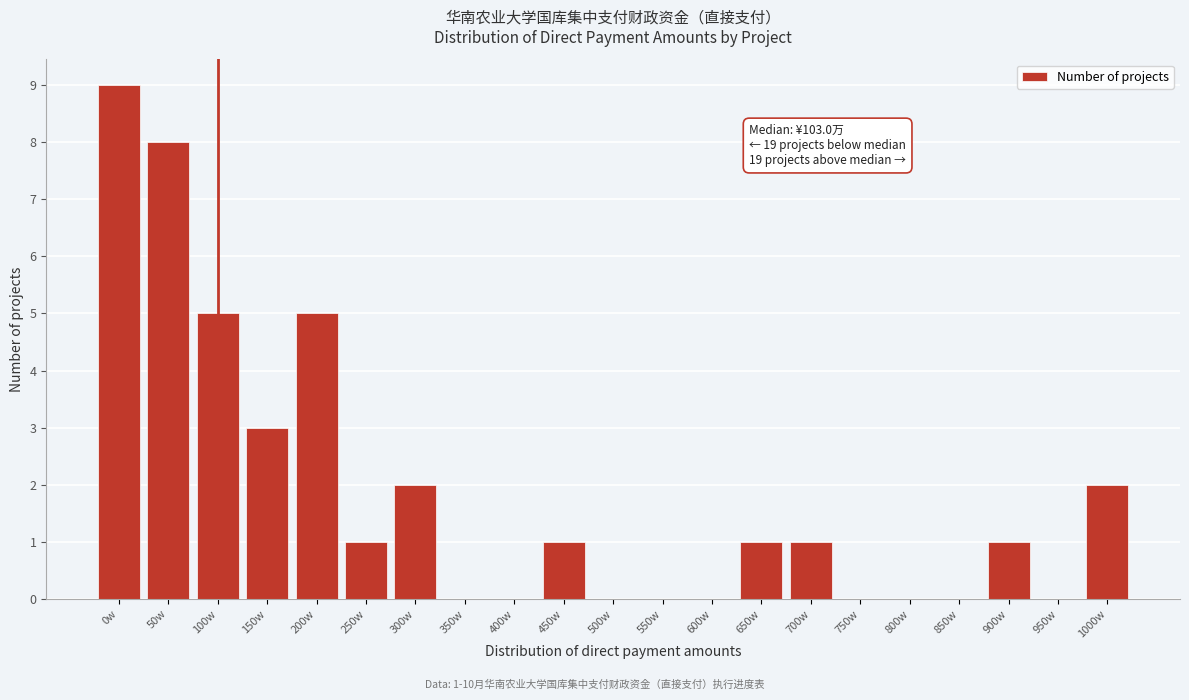

Reading left to right, what are all the values shown in this chart?

0w=9	50w=8	100w=5	150w=3	200w=5	250w=1	300w=2	350w=0	400w=0	450w=1	500w=0	550w=0	600w=0	650w=1	700w=1	750w=0	800w=0	850w=0	900w=1	950w=0	1000w=2